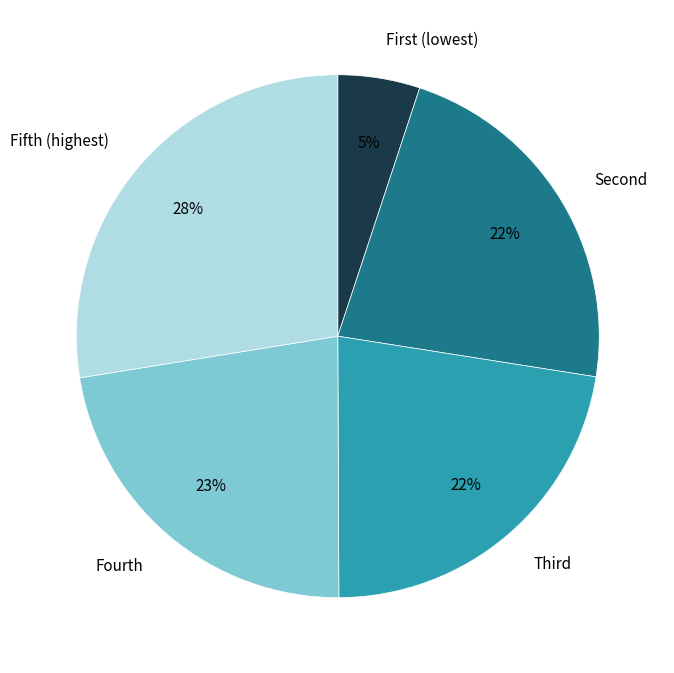

What is the largest slice in the pie chart?

Fifth (highest)